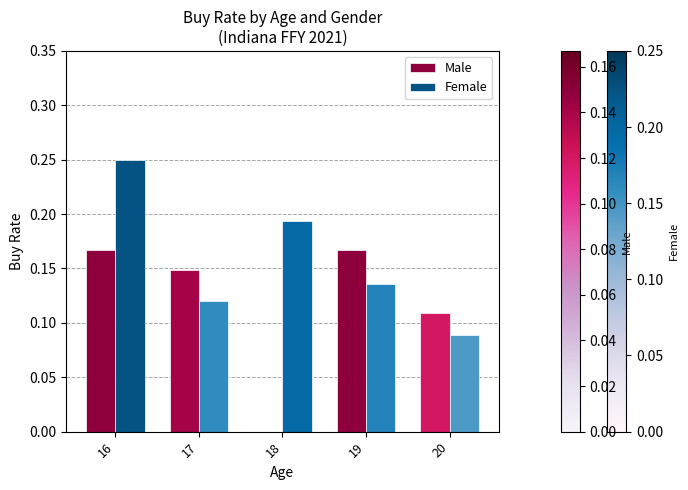

At which category is the sum across all series the highest?

16